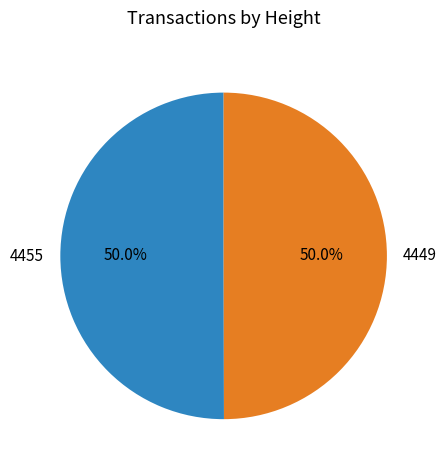

Count the number of slices in the pie.

2